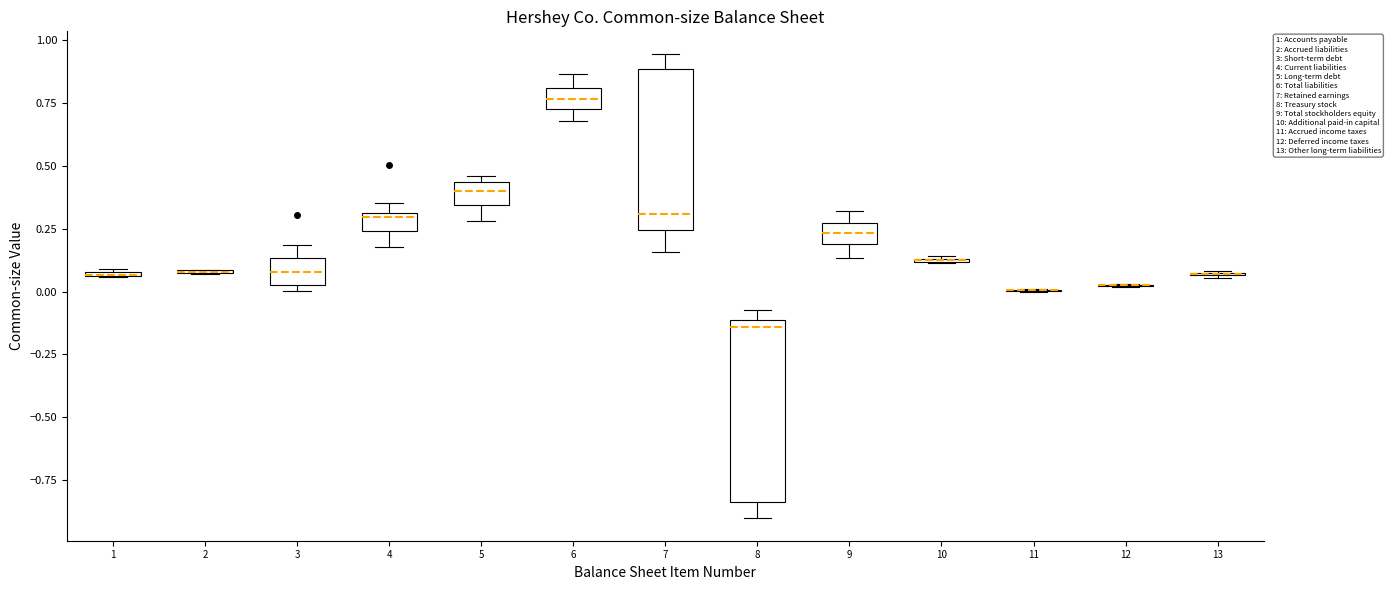

Comparing the boxes themselves (not the whiskers), which one is the tallest?

8